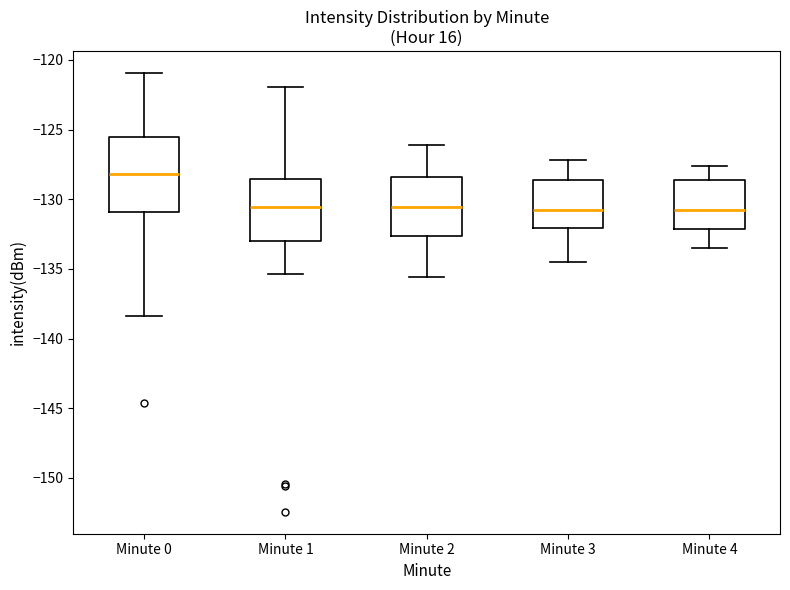

Reading left to right, transcribe this box plot: for each box, give where its median line is, the range the box spans, and where its two whiskers end, as read against the y-axis. The values are not printed on the chart, so give them approximately, as read against the axis.

Minute 0: median -128.0, box -131.0 to -125.5, whiskers -138.5 to -121.0
Minute 1: median -130.5, box -133.0 to -128.5, whiskers -135.5 to -122.0
Minute 2: median -130.5, box -132.5 to -128.5, whiskers -135.5 to -126.0
Minute 3: median -130.5, box -132.0 to -128.5, whiskers -134.5 to -127.0
Minute 4: median -130.5, box -132.0 to -128.5, whiskers -133.5 to -127.5